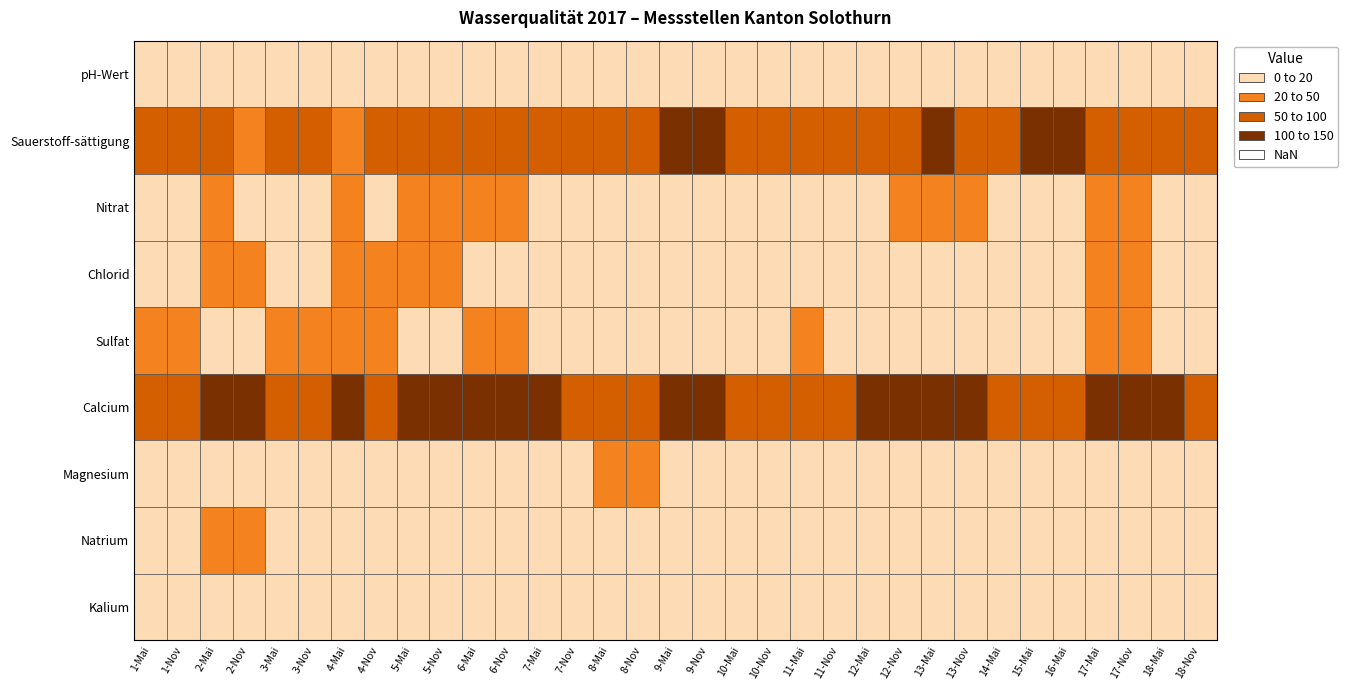

At how many categories does at least one series exceed 25?

33